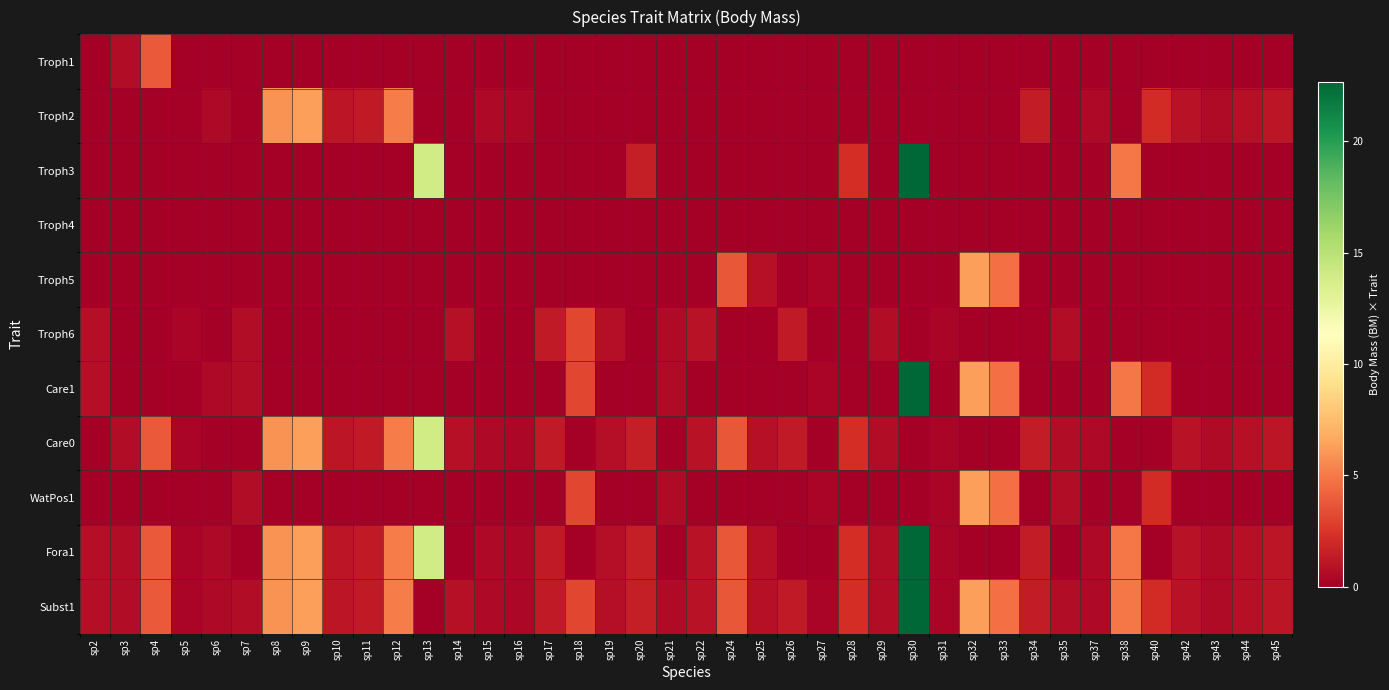

Between sp10 and sp38, which is larger?

sp10